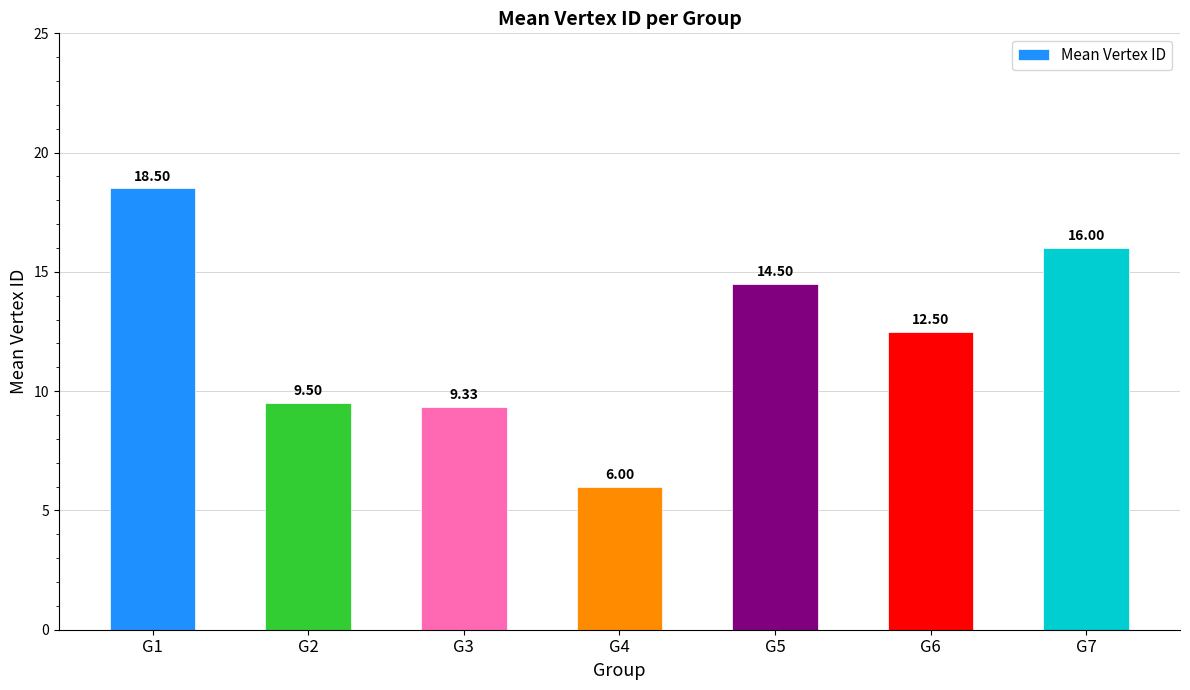

Are the bars grouped side by side (vs. stacked)?

No